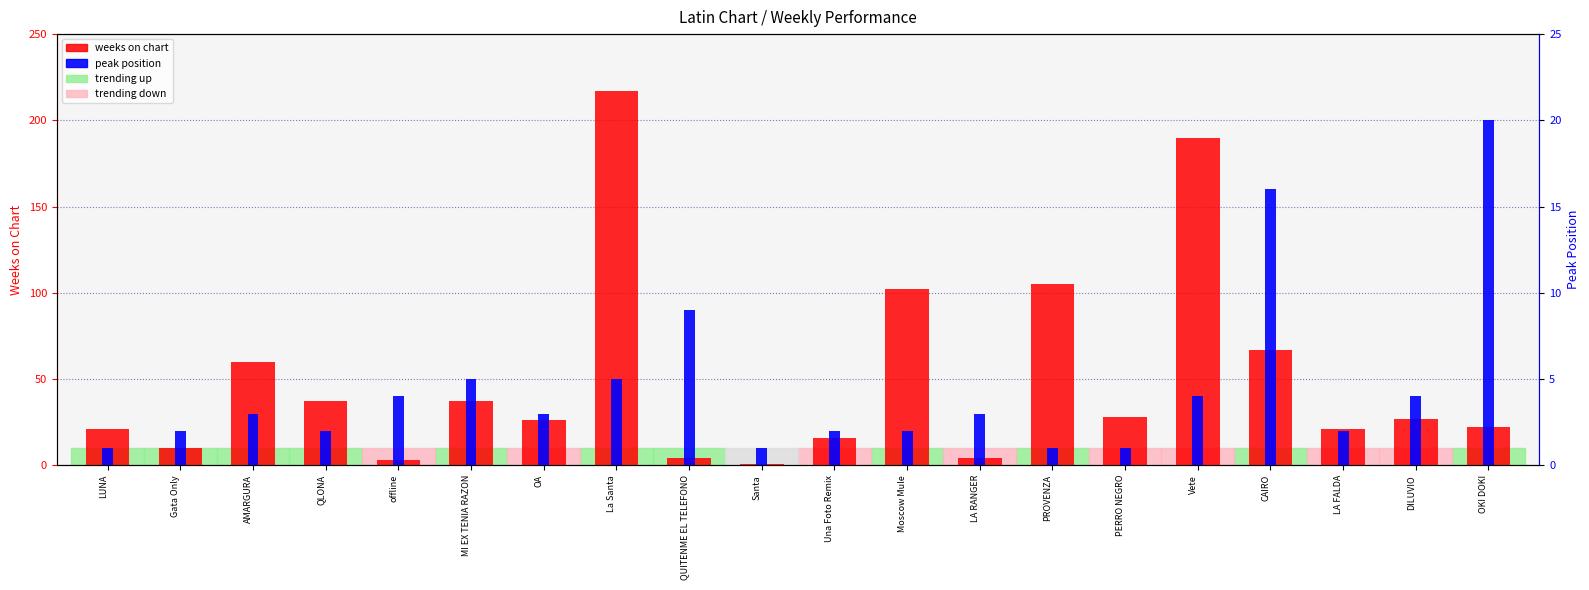

What is the difference between the highest and lowest values at PERRO NEGRO?

27